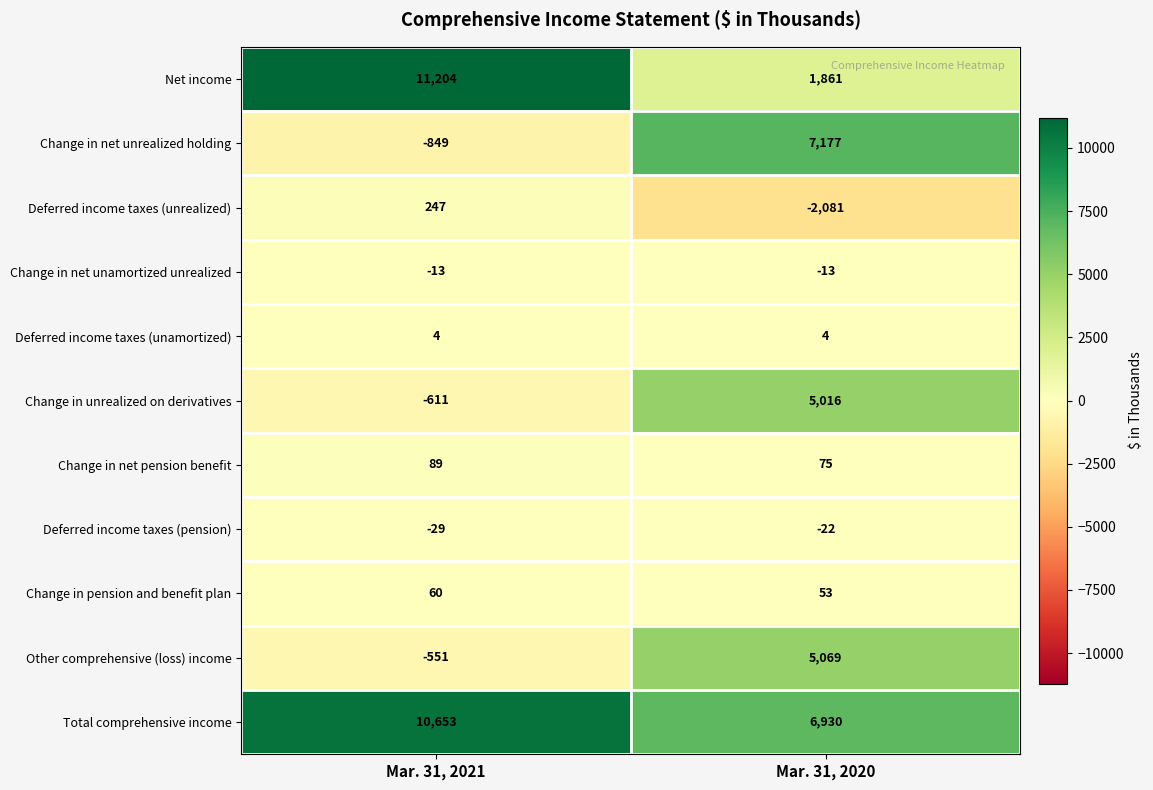

Reading left to right, extract all data points from this chart.

Net income: 11204	1861
Change in net unrealized holding: -849	7177
Deferred income taxes (unrealized): 247	-2081
Change in net unamortized unrealized: -13	-13
Deferred income taxes (unamortized): 4	4
Change in unrealized on derivatives: -611	5016
Change in net pension benefit: 89	75
Deferred income taxes (pension): -29	-22
Change in pension and benefit plan: 60	53
Other comprehensive (loss) income: -551	5069
Total comprehensive income: 10653	6930